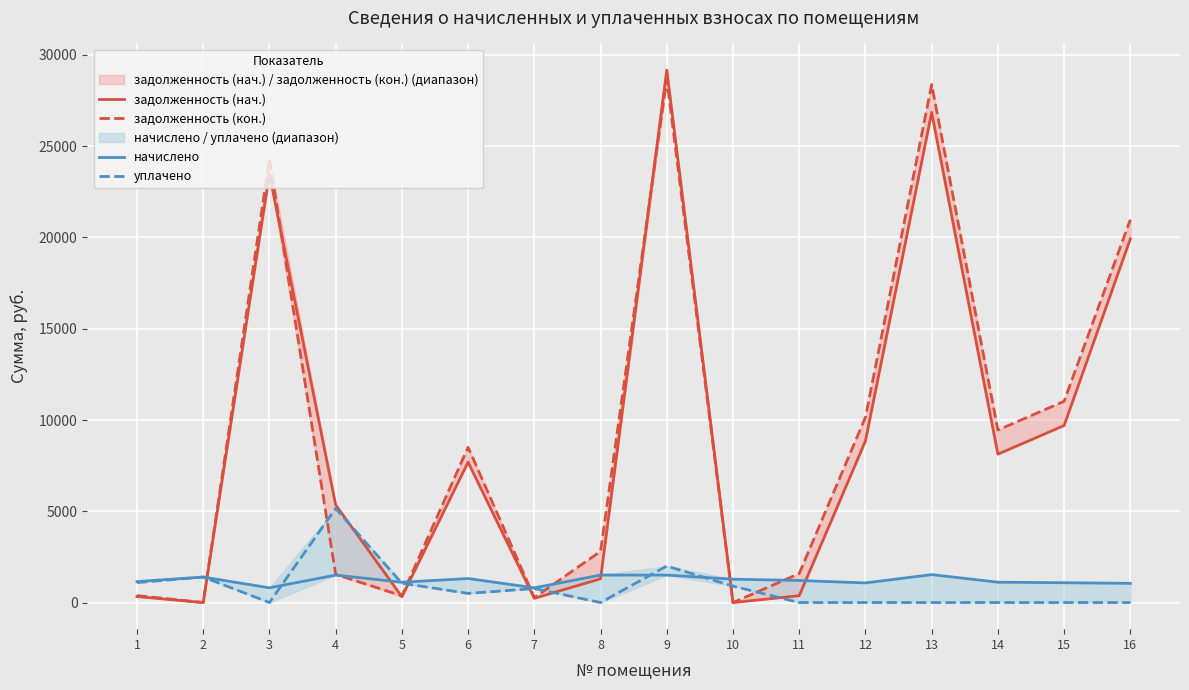

Where is уплачено nearest to the value 2577?

9